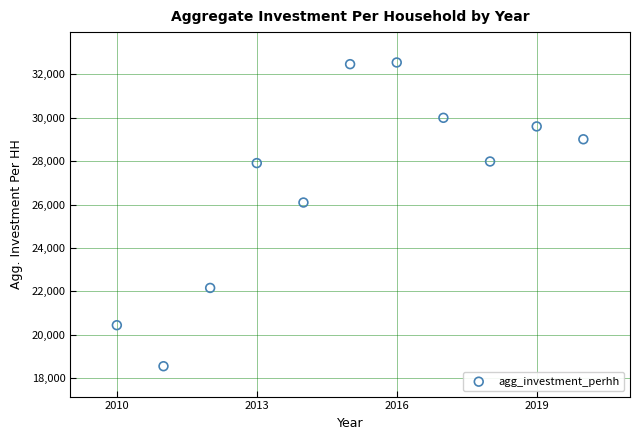

What Y value in the scatter plot is closest to 25549?

26094.5